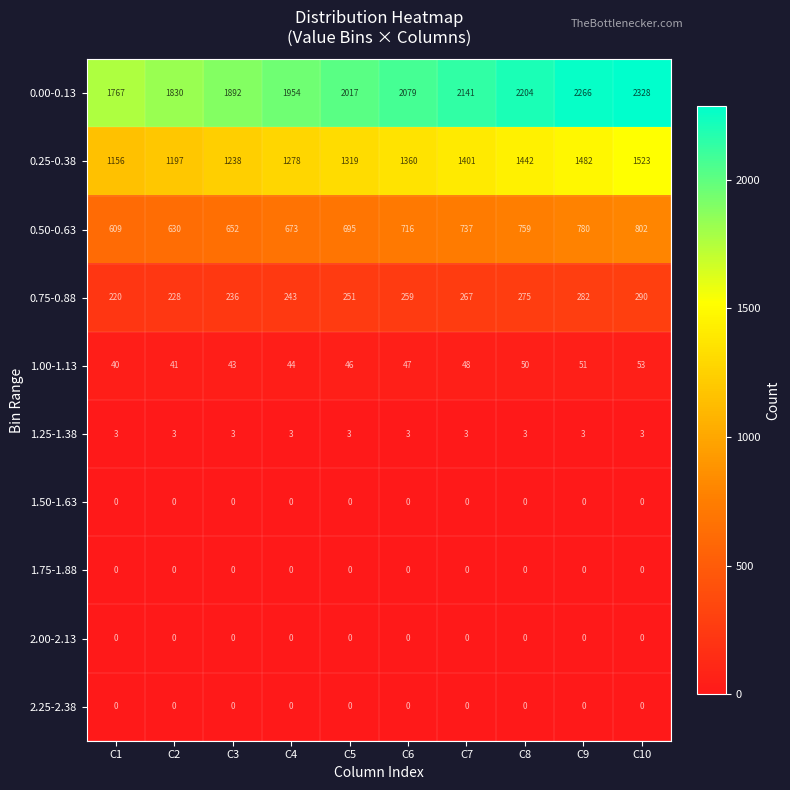

What is the maximum value shown in the chart?

2328